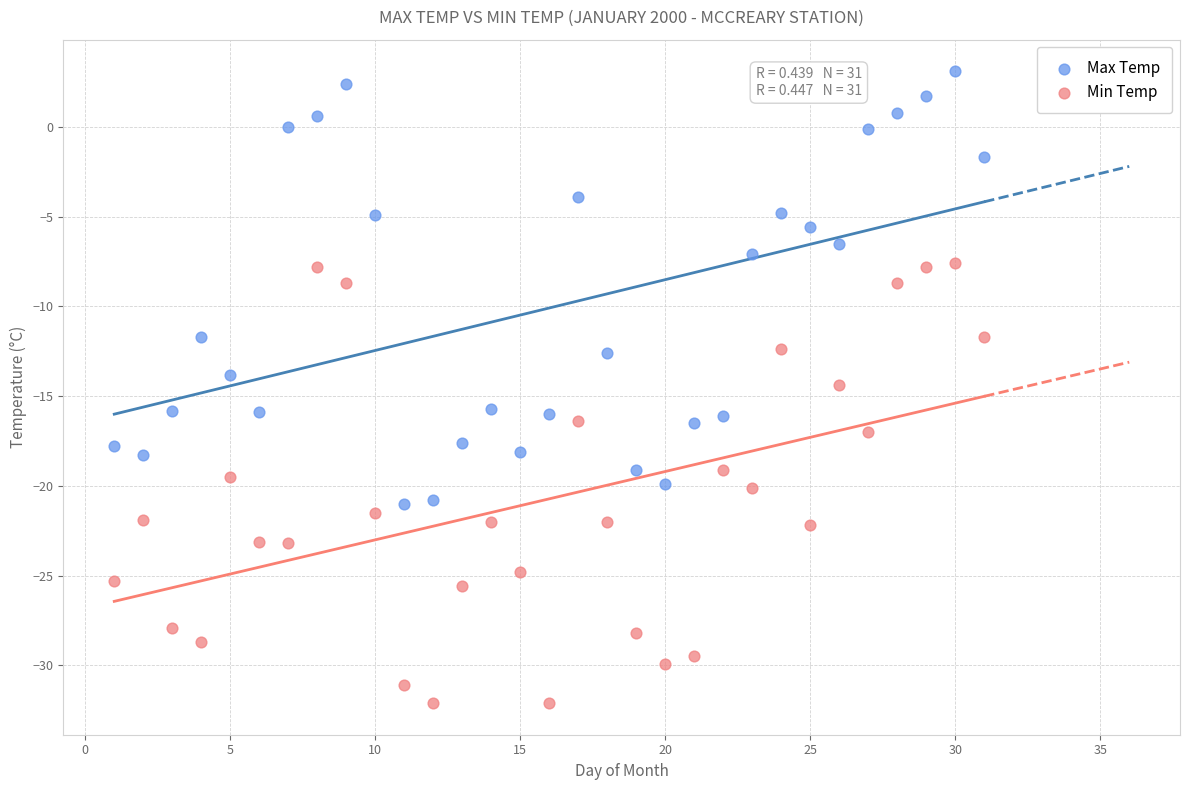

Which series reaches the maximum Y coordinate?

Max Temp